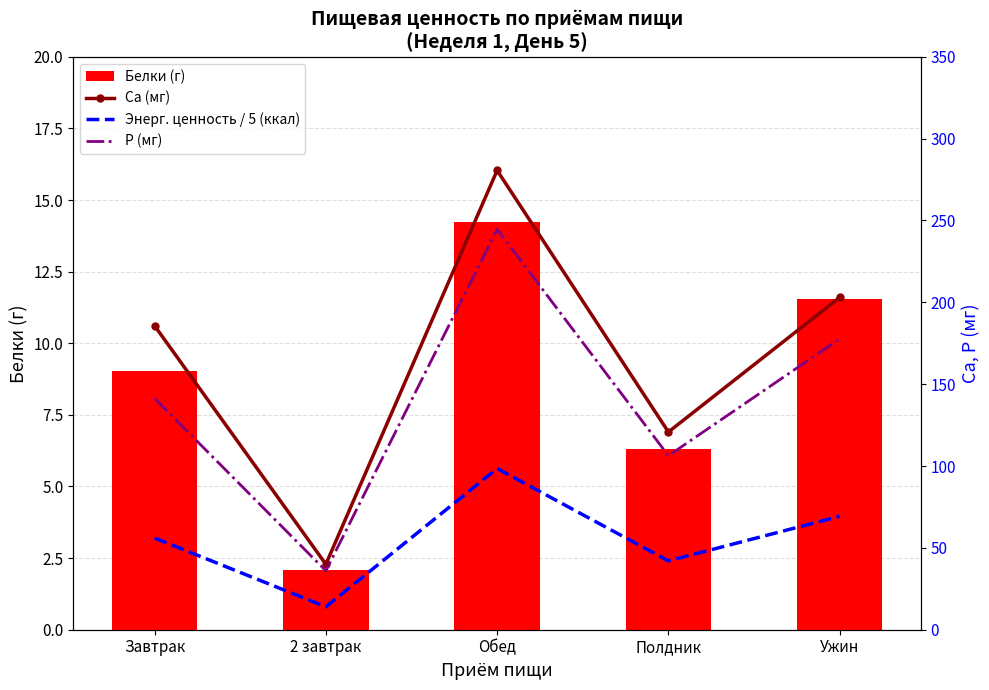

What is the greatest value displayed?

280.6